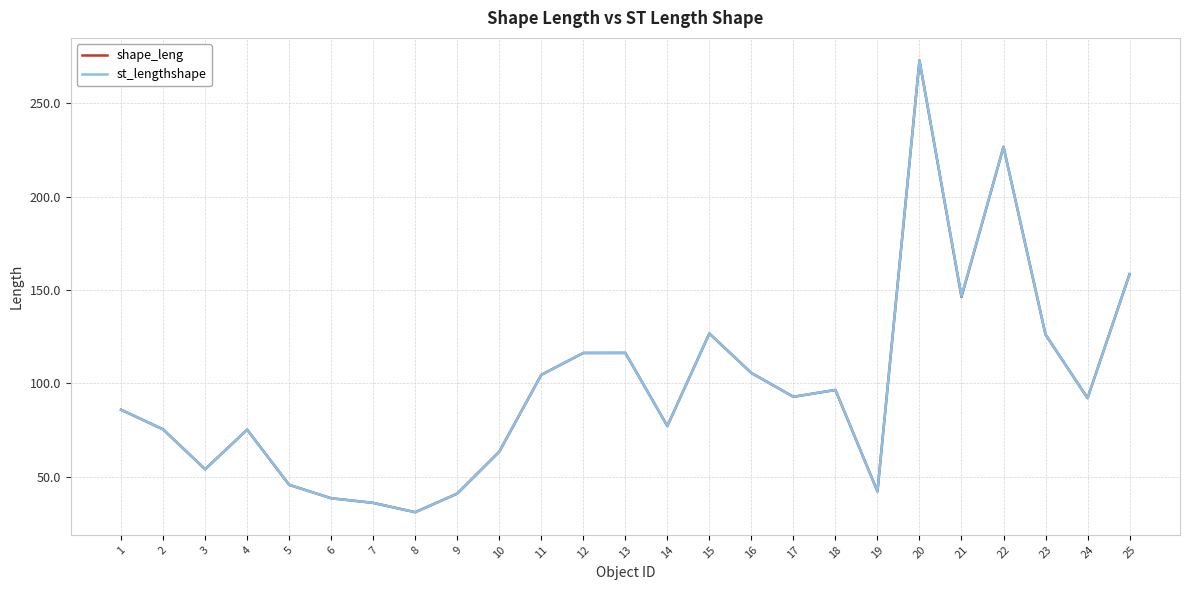

Which series changed the most between 2 and 7?

st_lengthshape